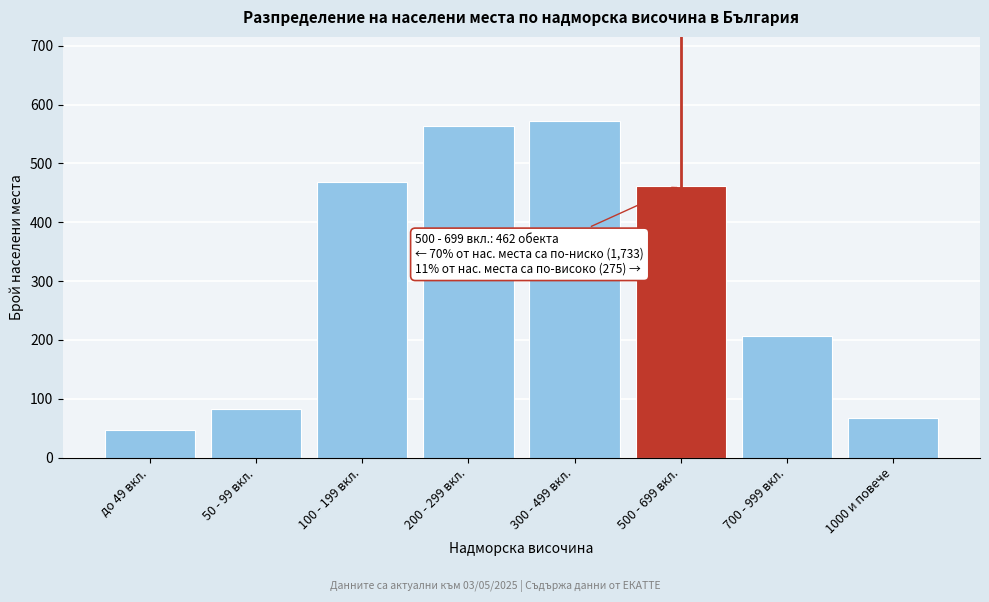

Reading left to right, list all the values displayed in this chart.

47	83	468	563	572	462	207	68